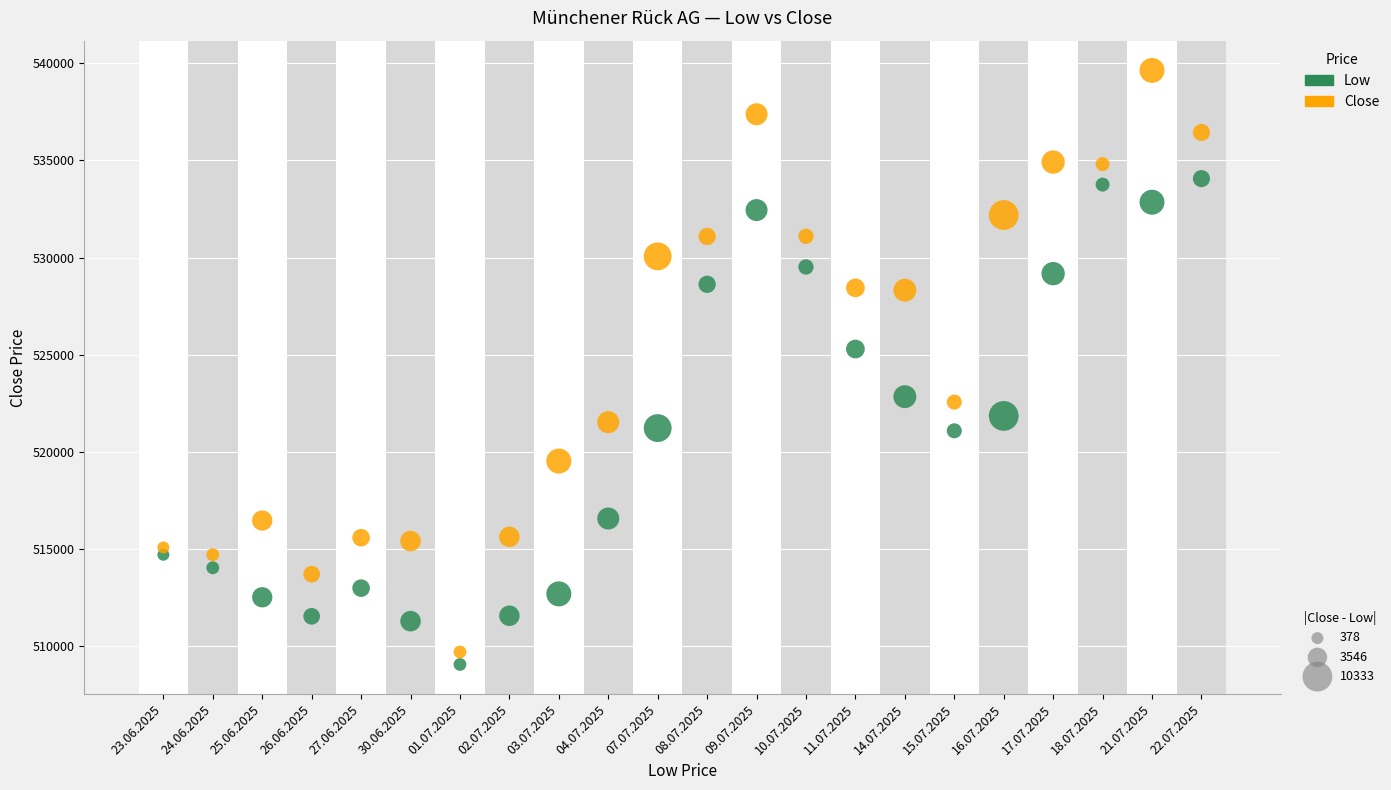

Across all data points, what is the range of Y values (max minus min)?

30556